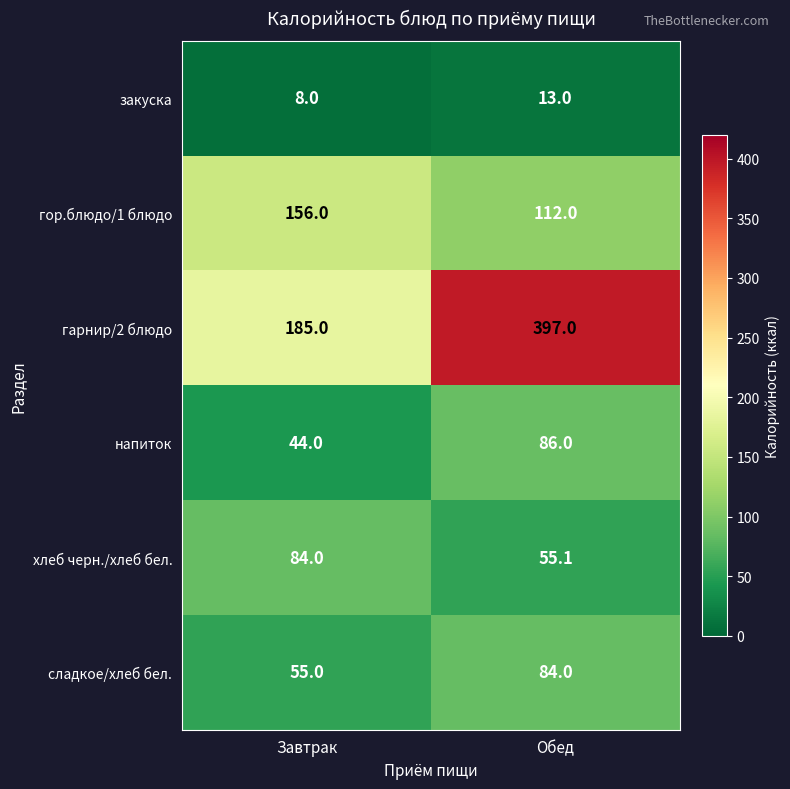

What is the maximum value shown in the chart?

397.0